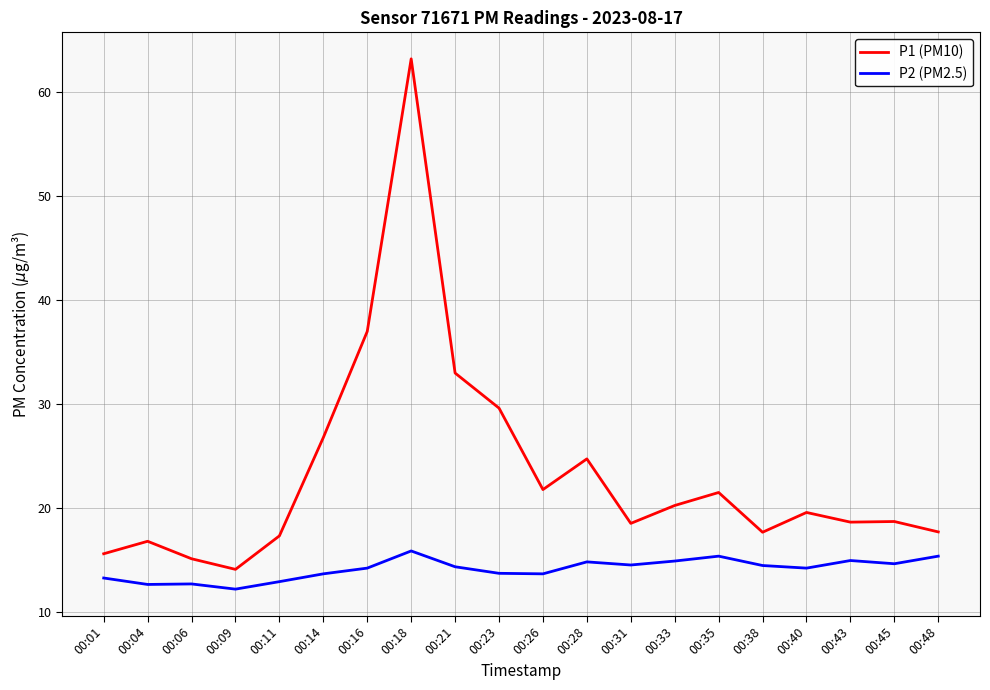

What is the total value across all series at 00:18?

79.1